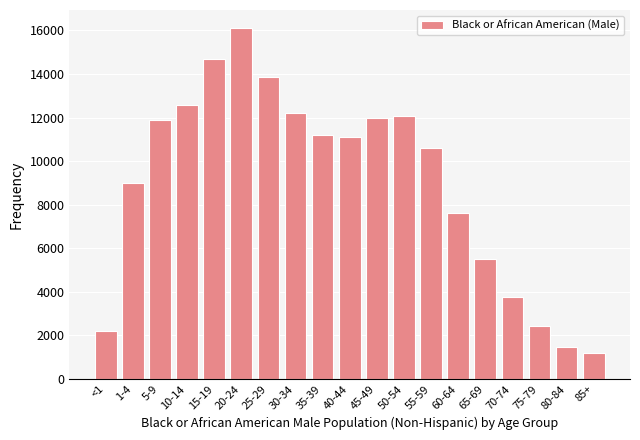

Reading left to right, what are all the values shown in this chart?

2220	9004	11874	12557	14706	16132	13858	12211	11183	11096	11986	12055	10587	7635	5510	3744	2424	1463	1200